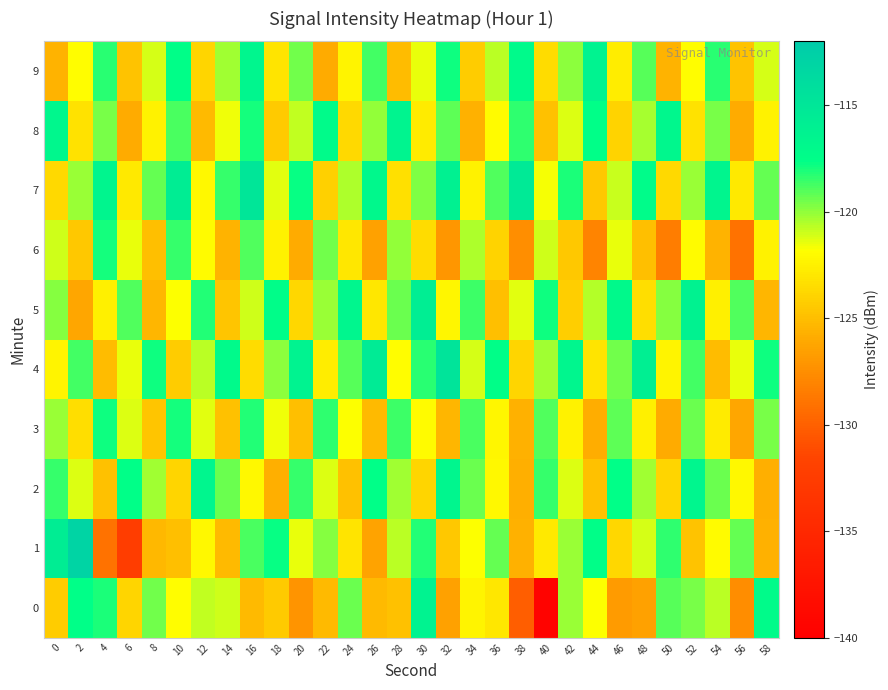

Rank the series at 30 from highest to lowest value.

5, 0, 1, 4, 7, 9, 3, 8, 6, 2